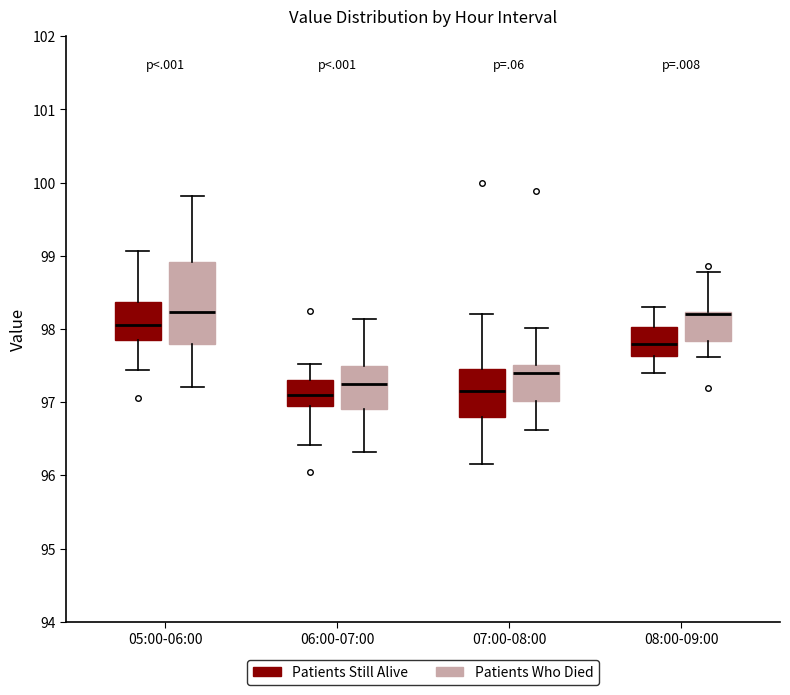

Which box is the tallest, from its lower edge to its upper edge?

05:00-06:00 (Patients Who Died)